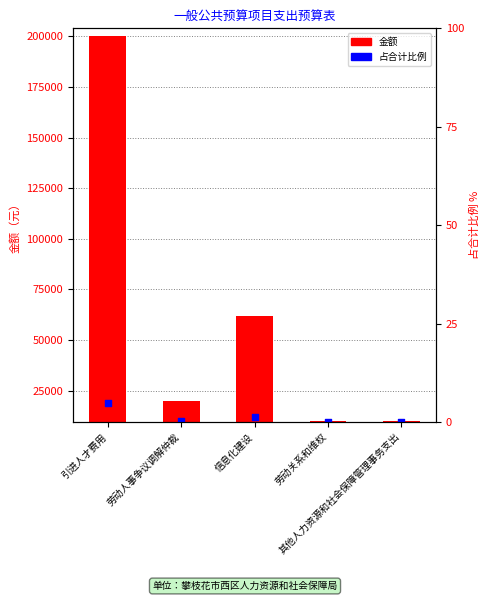

Which series reaches the maximum Y coordinate?

金额